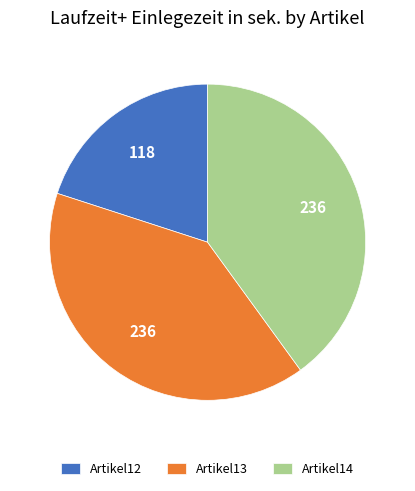

Is it true that Artikel12 is 20% of the pie?

True